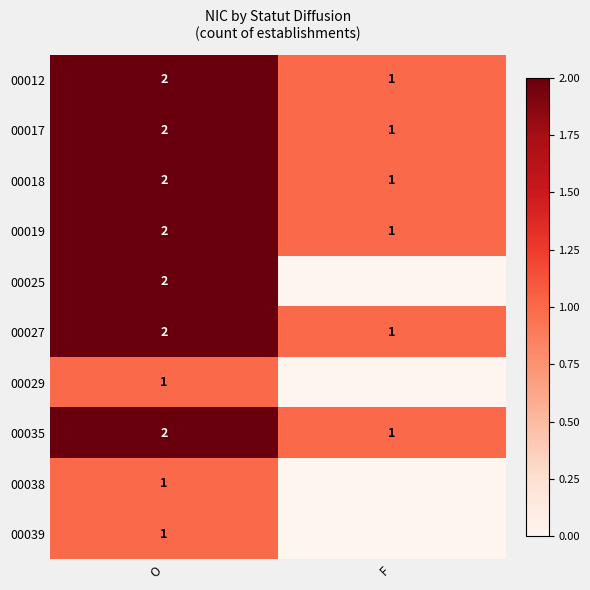

The value of 00012 at O is 3. True or false?

False